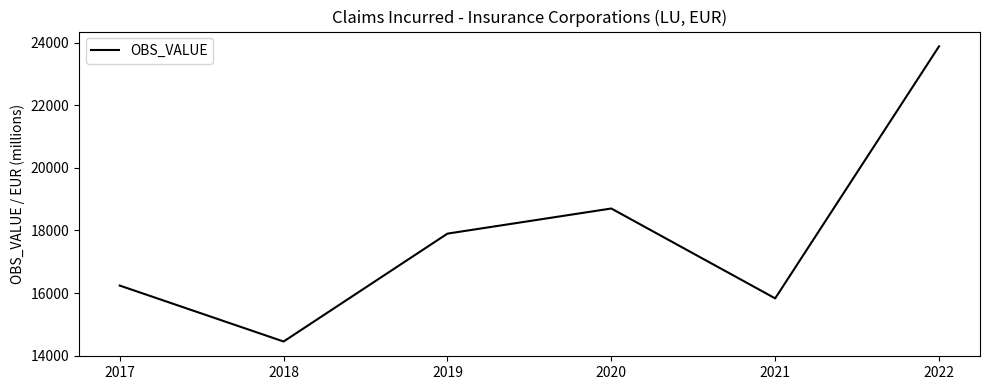

What is the average value?

17832